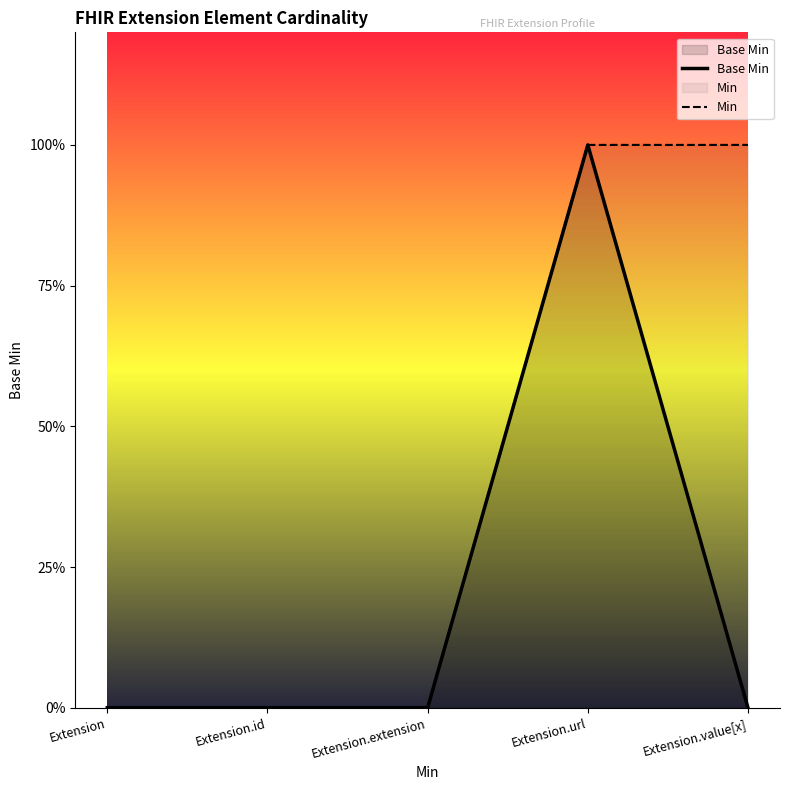

True or false: Min and Base Min cross at least once.

False